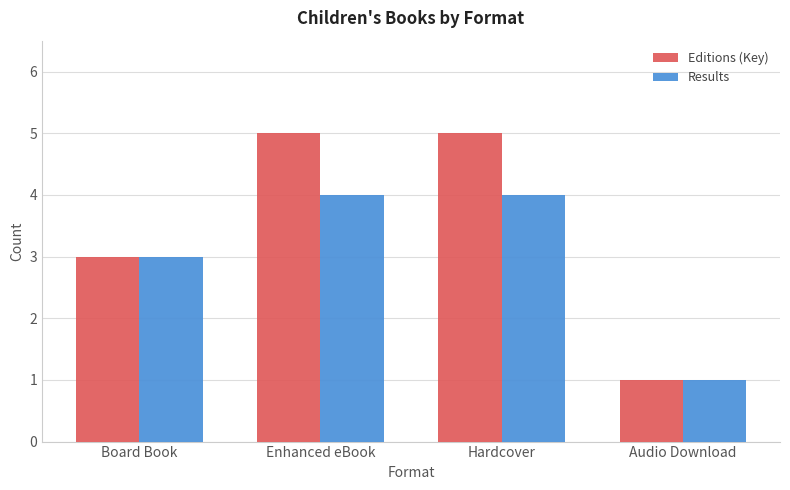

What is the highest value of the Results series?

4